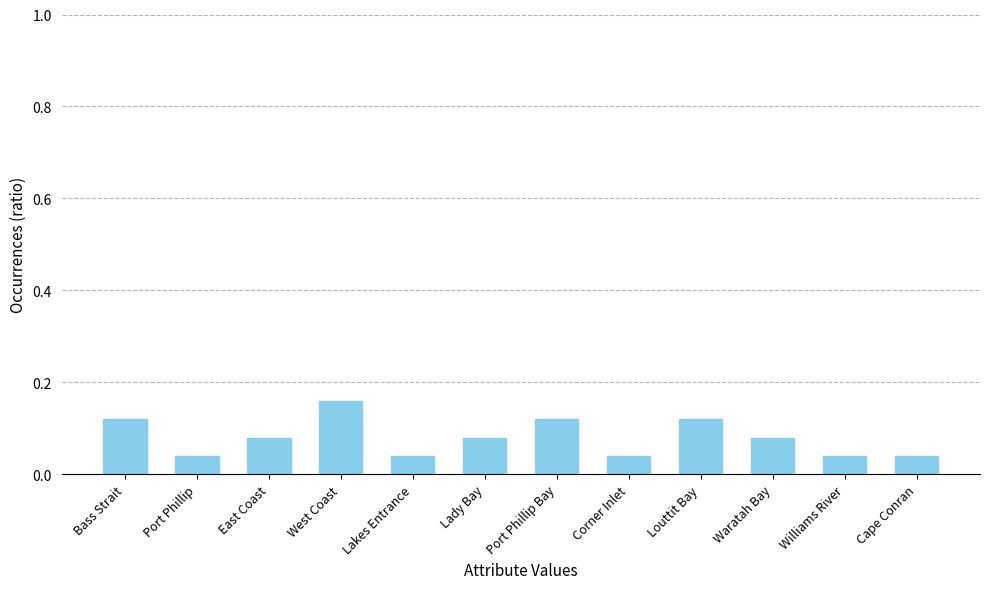

What position from the right is Bass Strait?

12